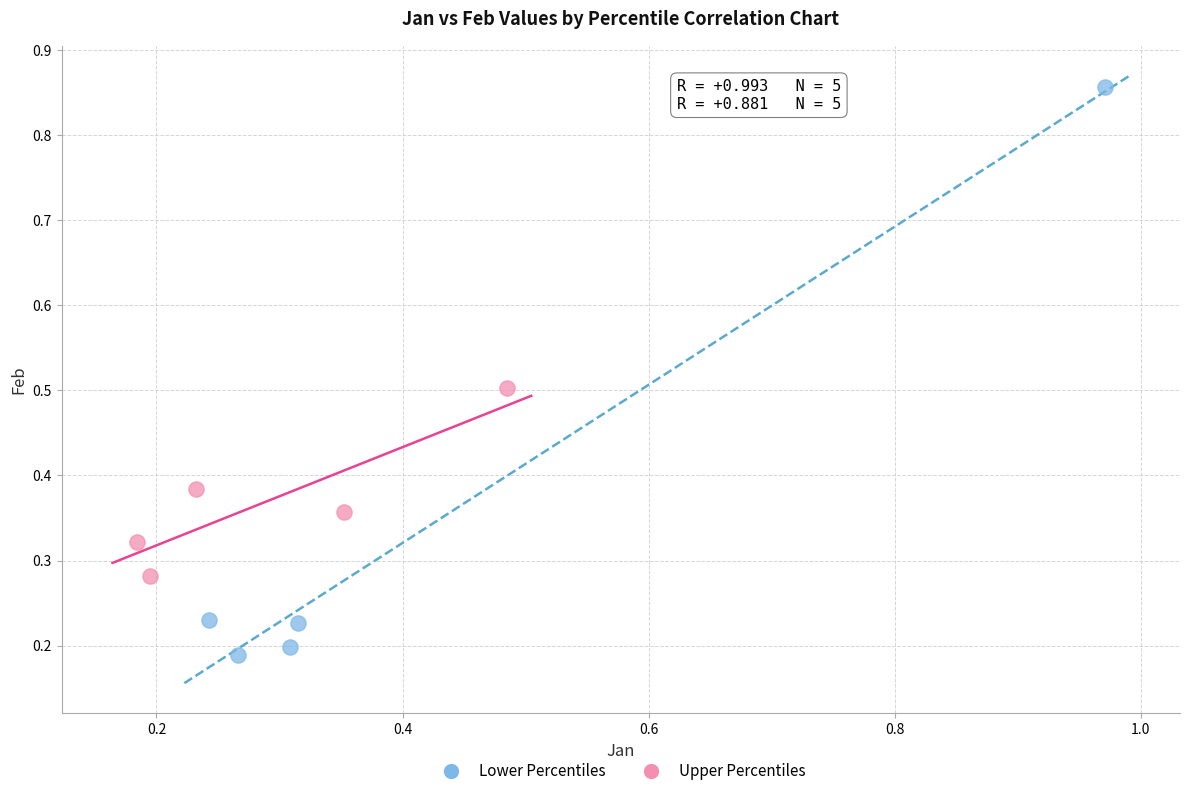

What are all the series names shown in the legend?

Lower Percentiles, Upper Percentiles